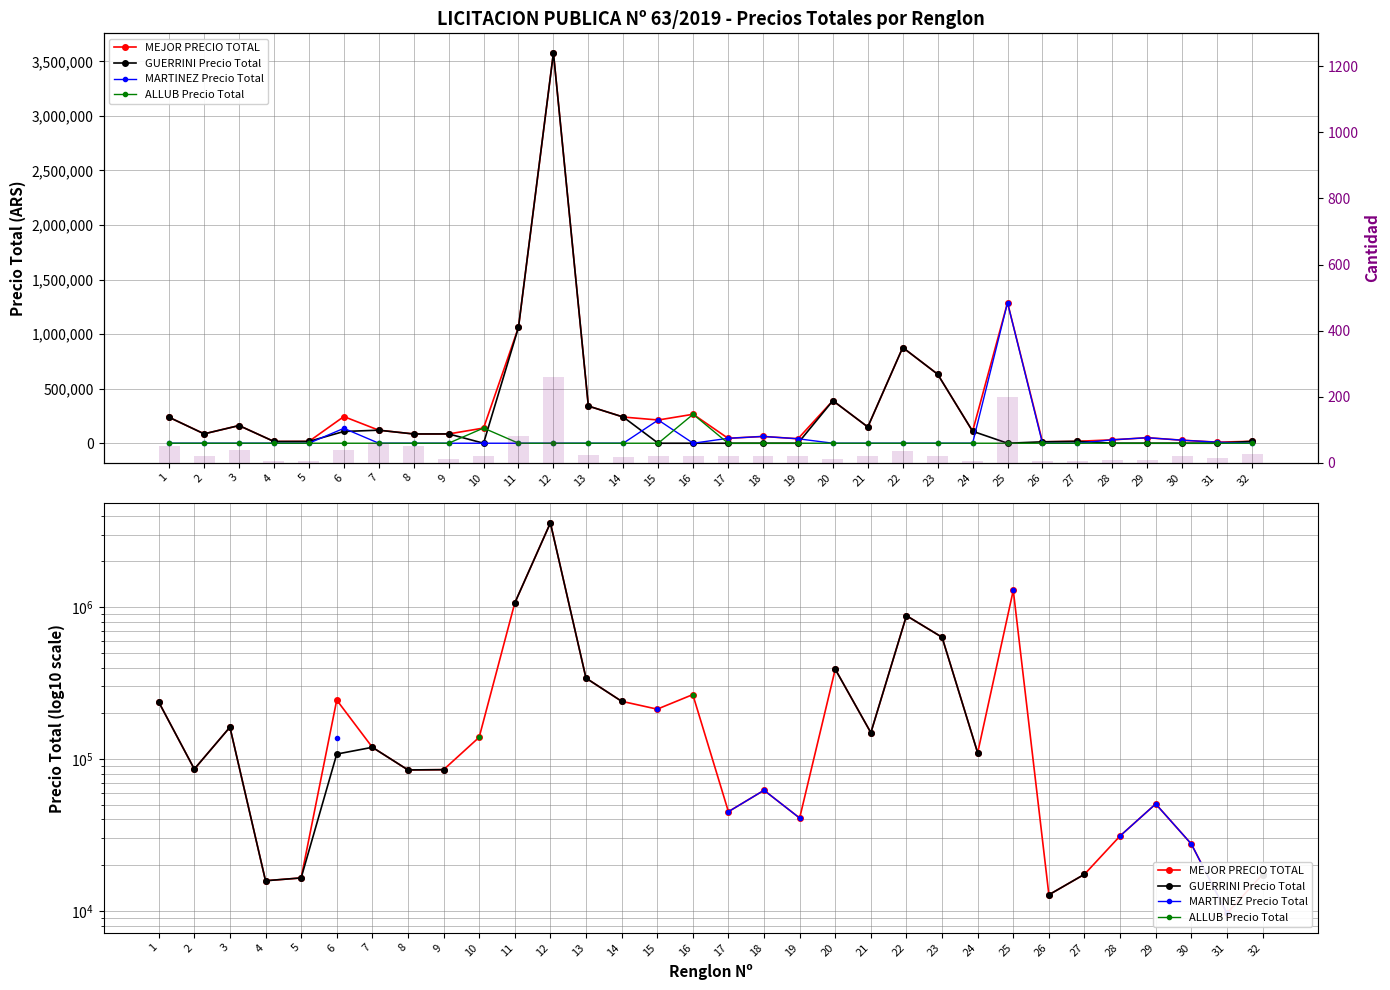

Which category has the highest value in the ALLUB Precio Total series?

1